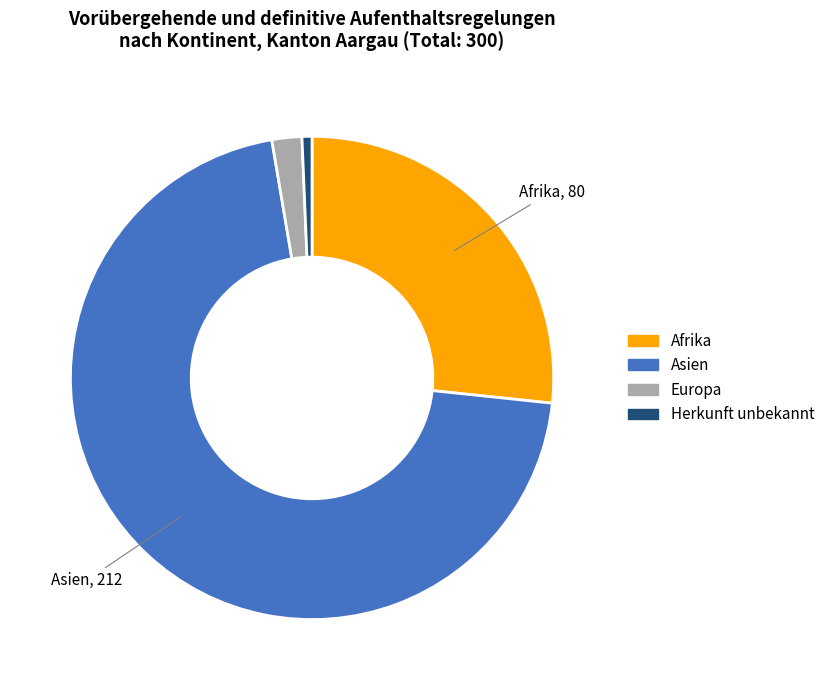

Does any single category account for the majority?

Yes